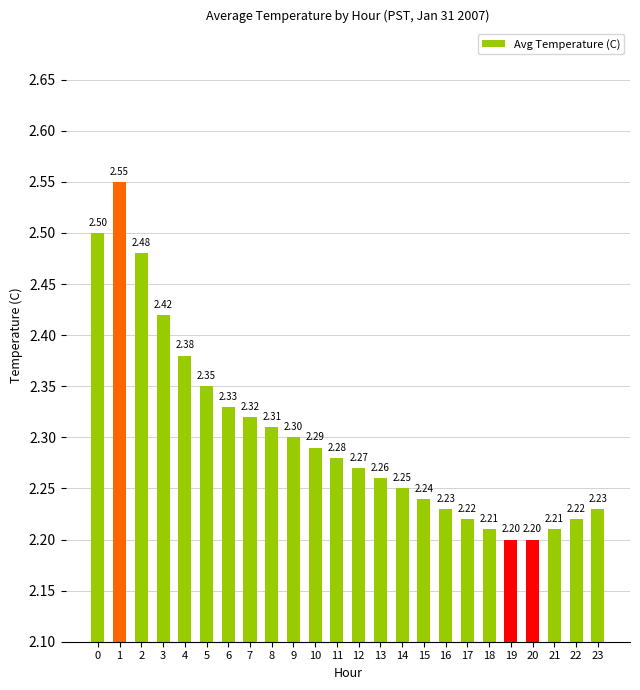

Are the bars horizontal?

No